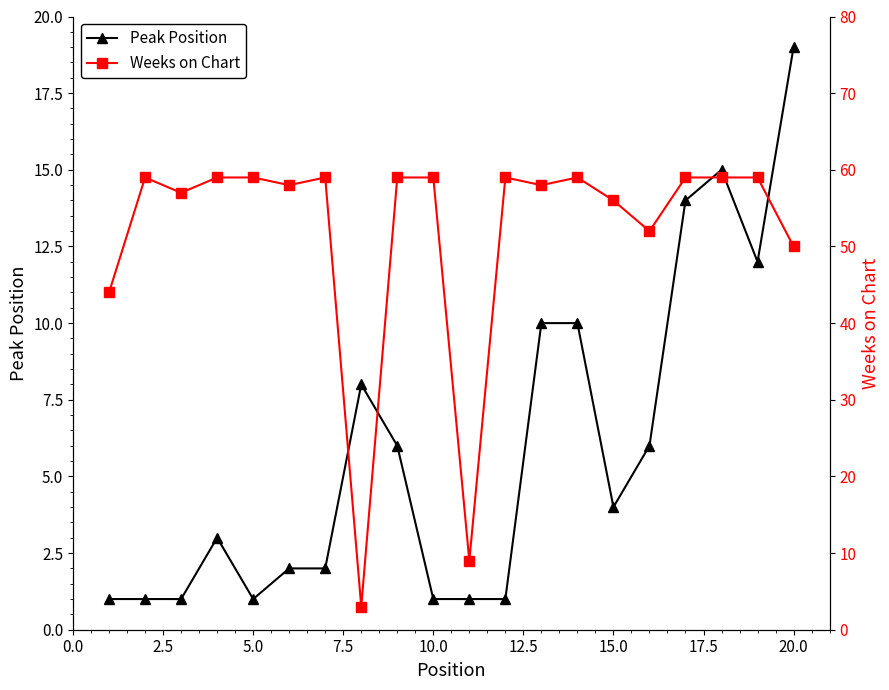

True or false: Peak Position has more than 2 points higher than both neighbors.

True